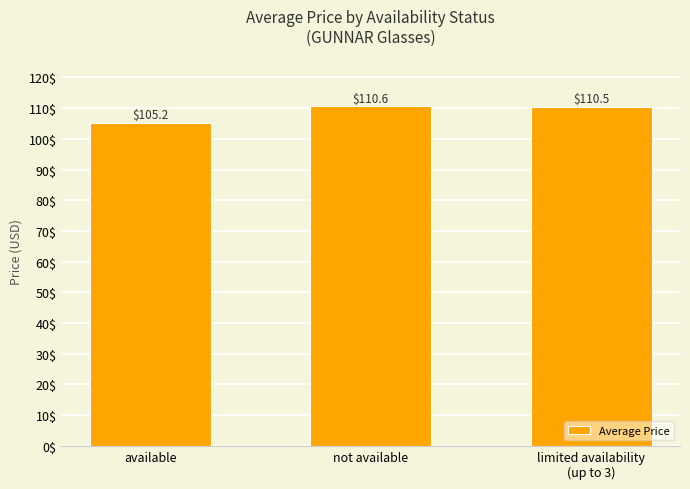

Reading right to left, extract all data points from this chart.

limited availability
(up to 3)=110.5	not available=110.6	available=105.2